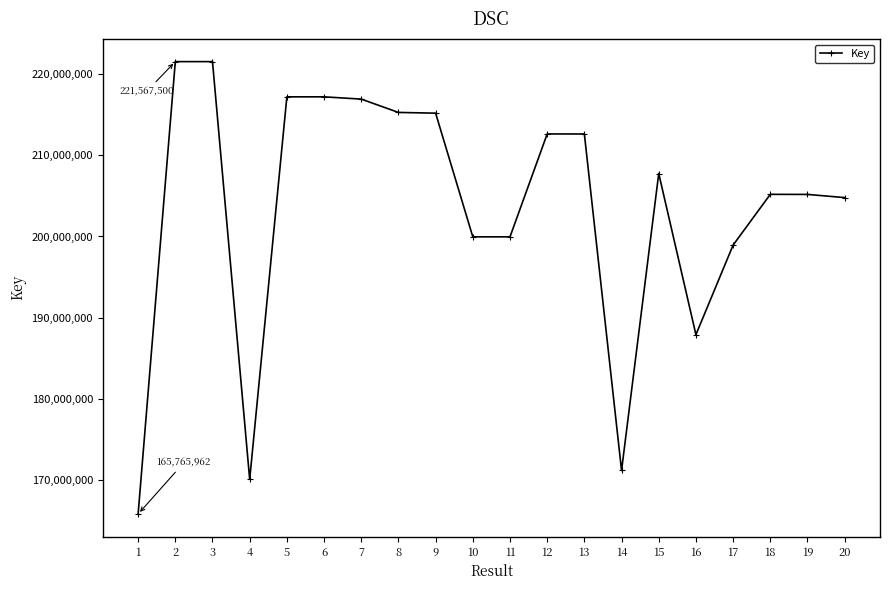

Does the chart display data point markers on the line(s)?

Yes